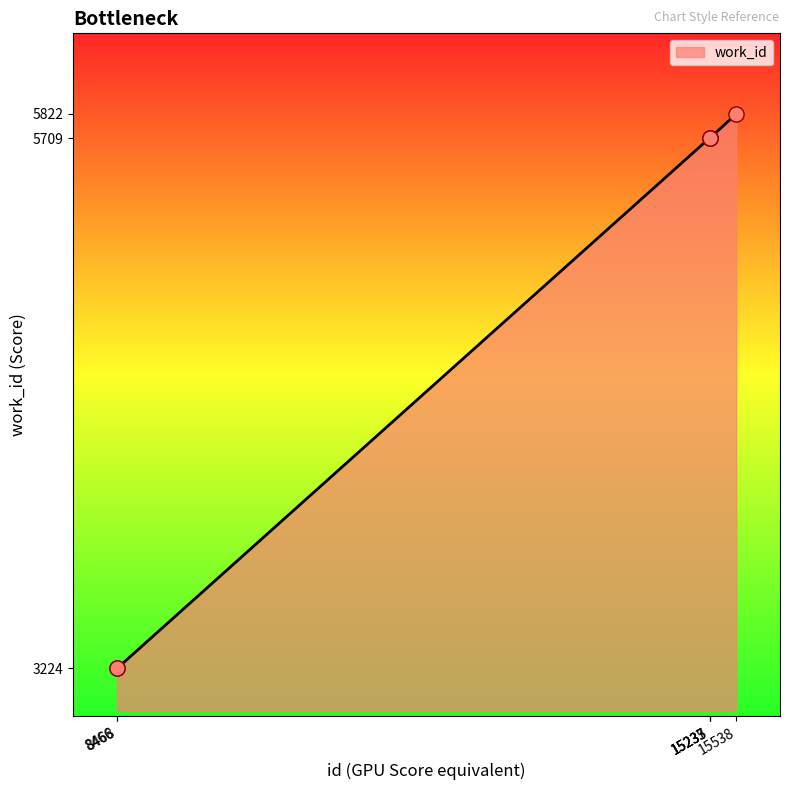

Between 8466 and 15233, which is larger?

15233